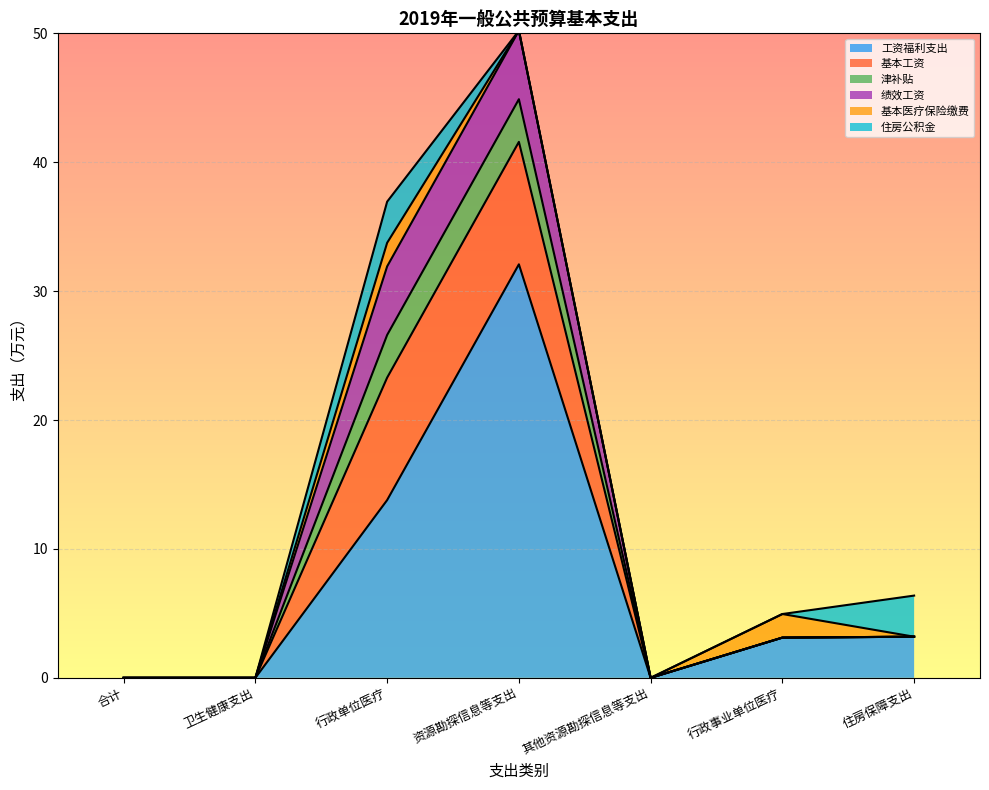

How many lines are shown in the chart?

6